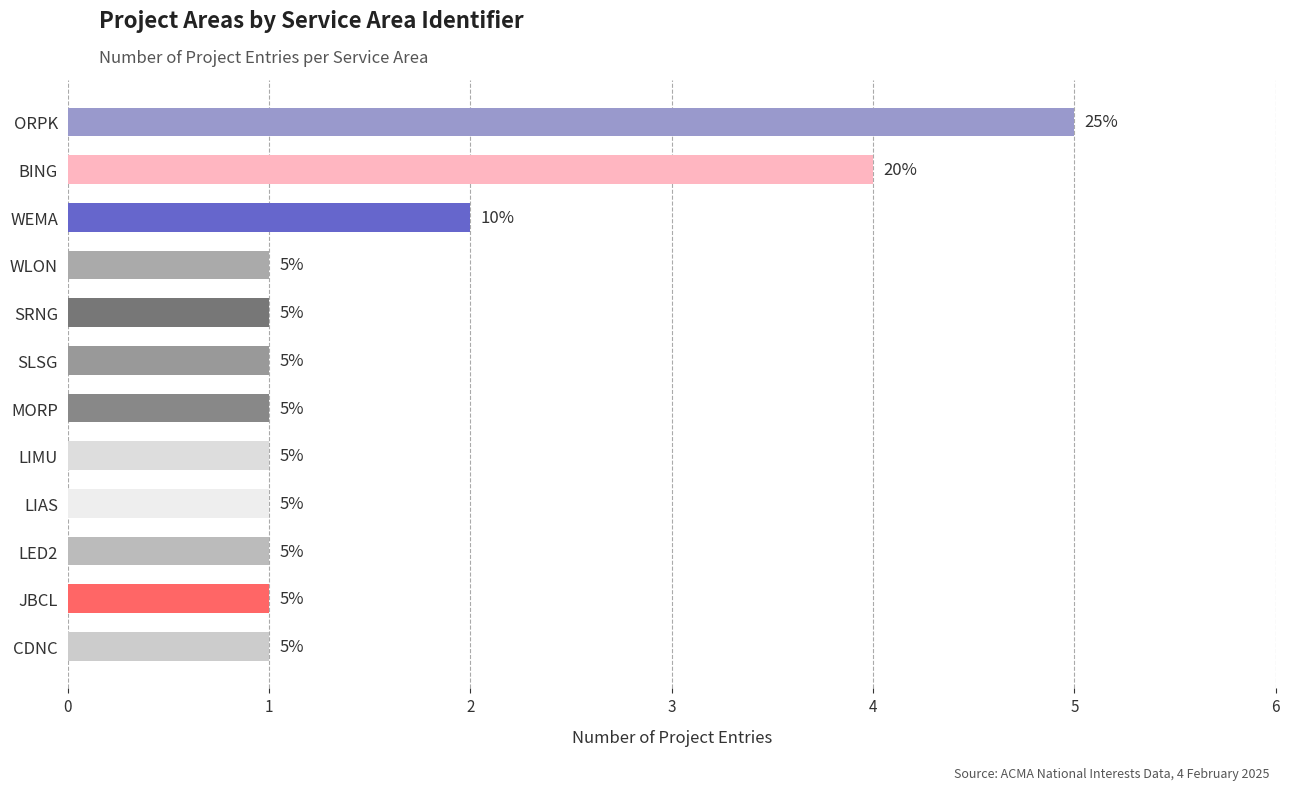

What is the maximum value shown in the chart?

5